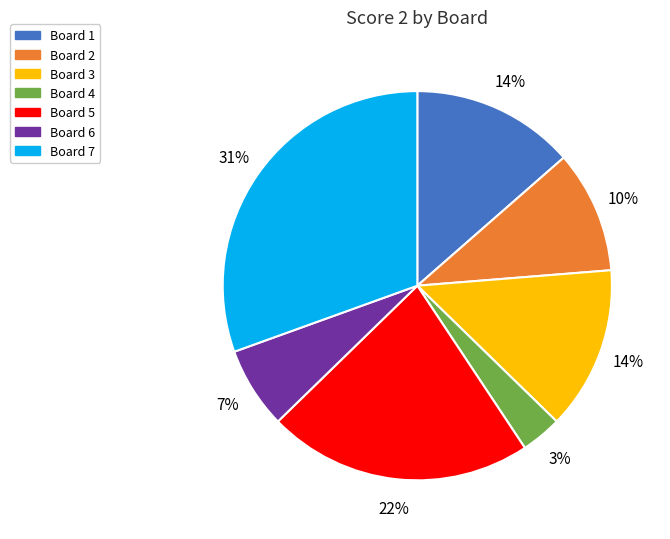

Between Board 1 and Board 4, which is larger?

Board 1